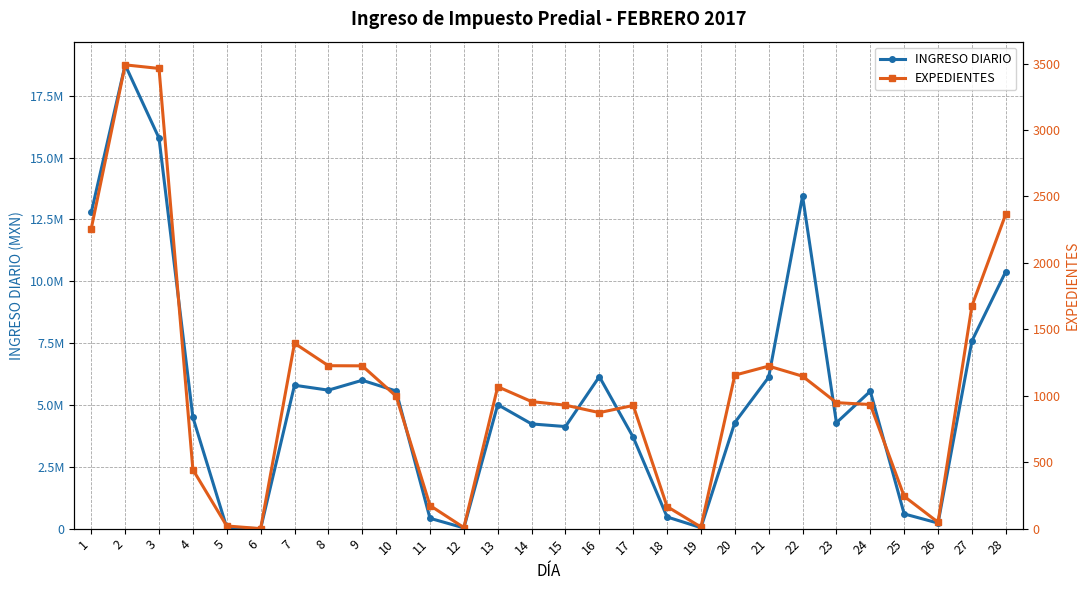

Where does the INGRESO DIARIO series first go above 5011063?

1